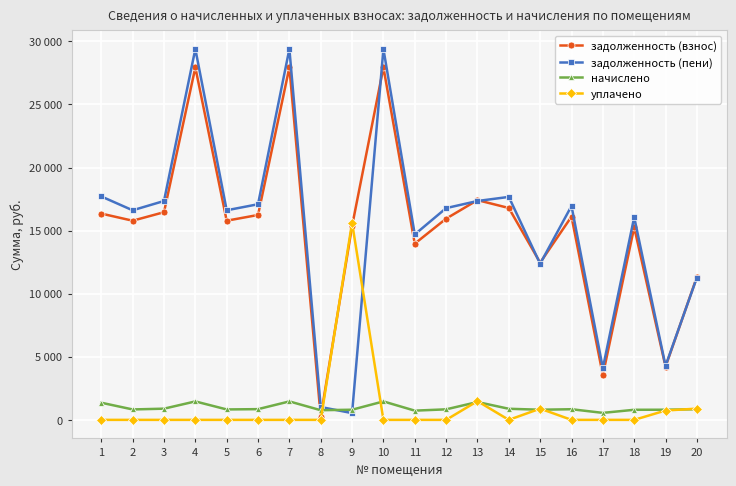

Is this an area chart (filled region under the line)?

No